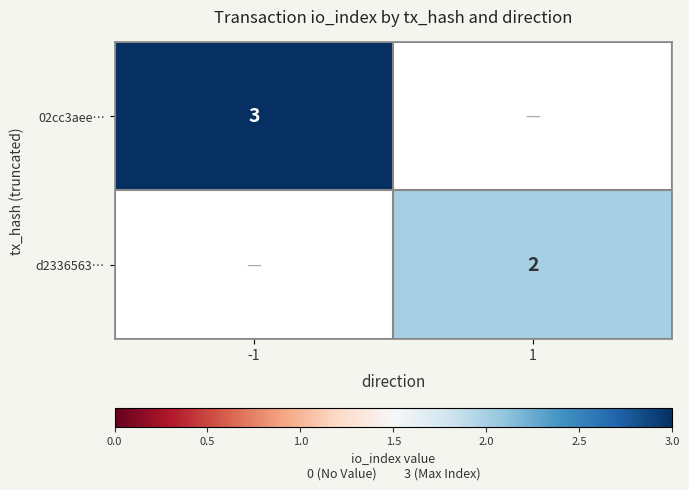

How many distinct data groups are displayed?

2